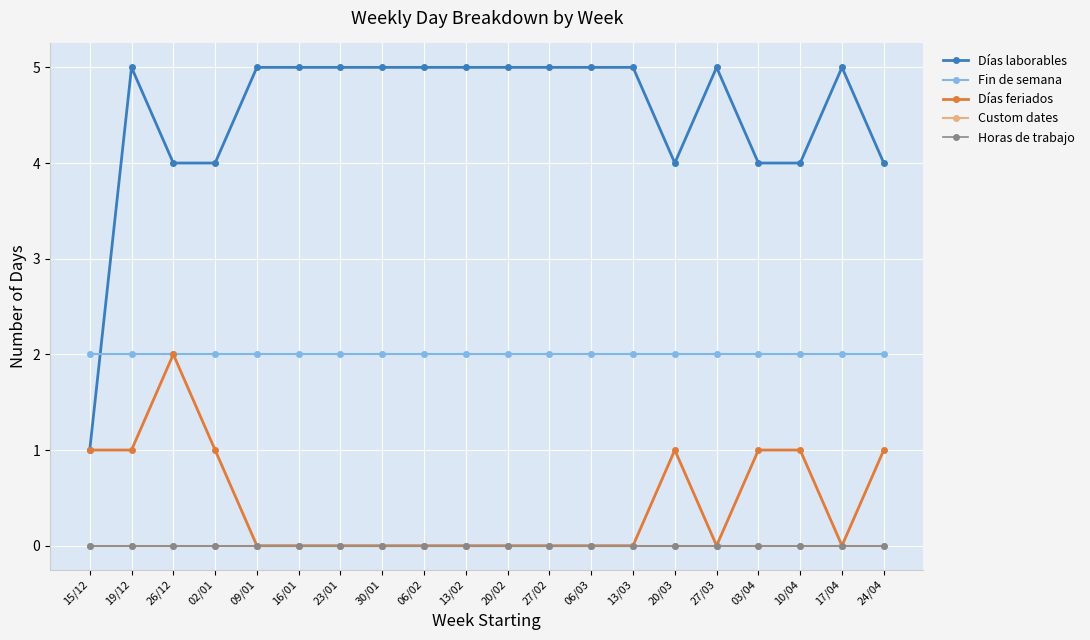

Does the chart have visible grid lines?

Yes